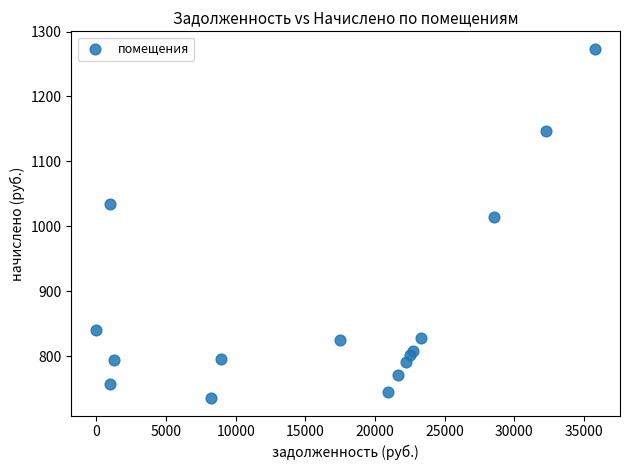

What is the range of X values (max minus min)?

35801.3